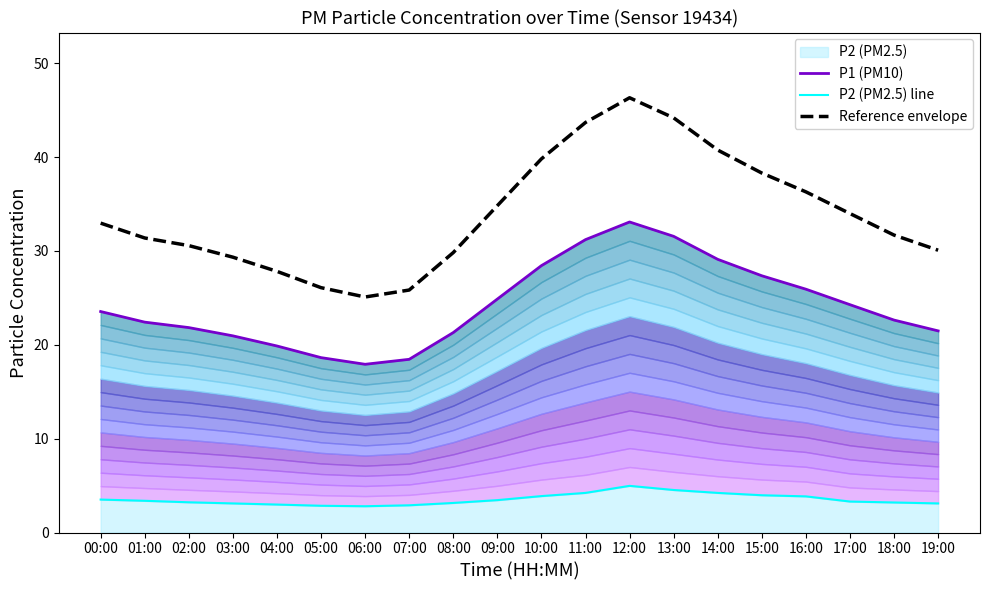

True or false: P2 (PM2.5) line and Reference envelope intersect in this chart.

False